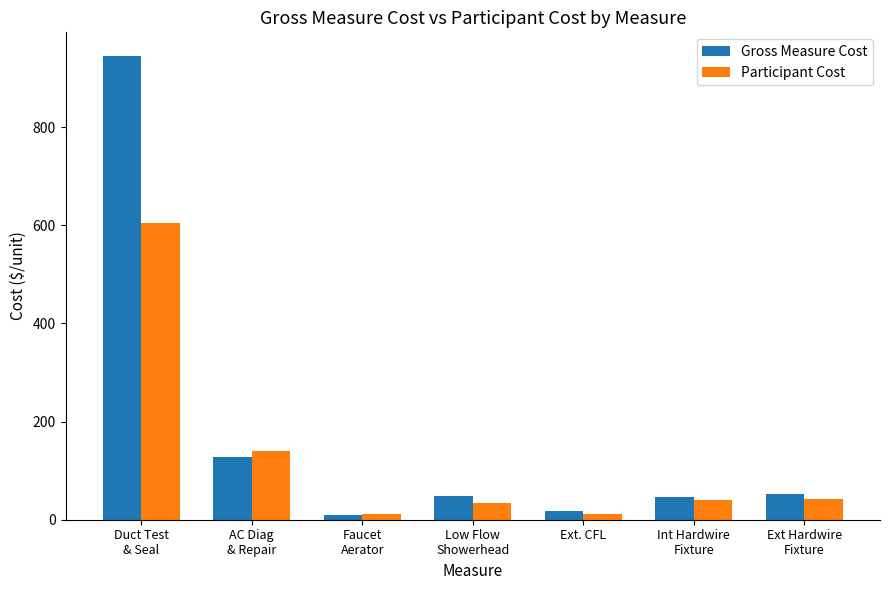

What is the difference between the maximum and minimum values in the Participant Cost series?

593.2